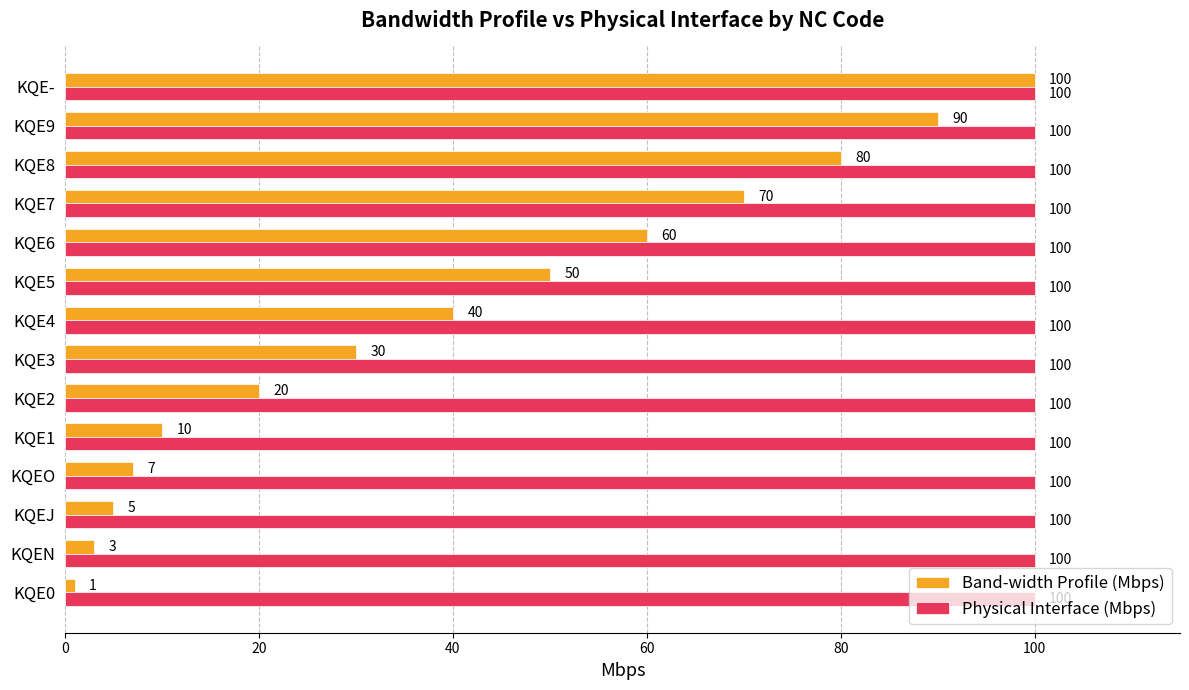

Rank the series by their average value, from highest to lowest.

Physical Interface (Mbps), Band-width Profile (Mbps)